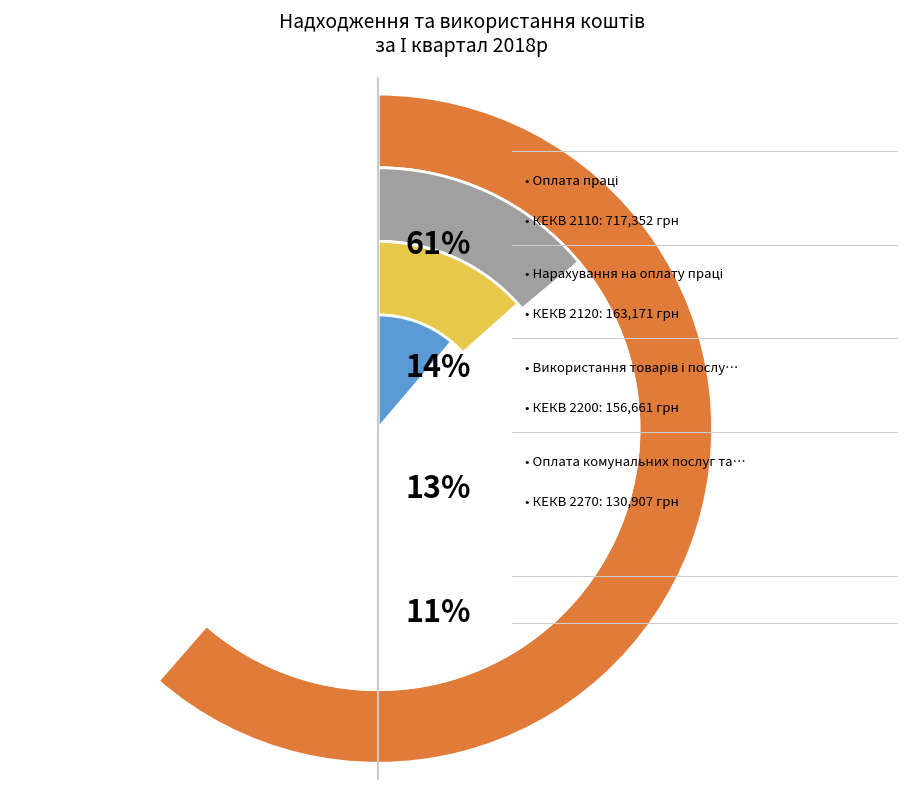

To the nearest percent, what is the combined percentage of Оплата комунальних послуг та енергоносіїв and Оплата праці?

73%